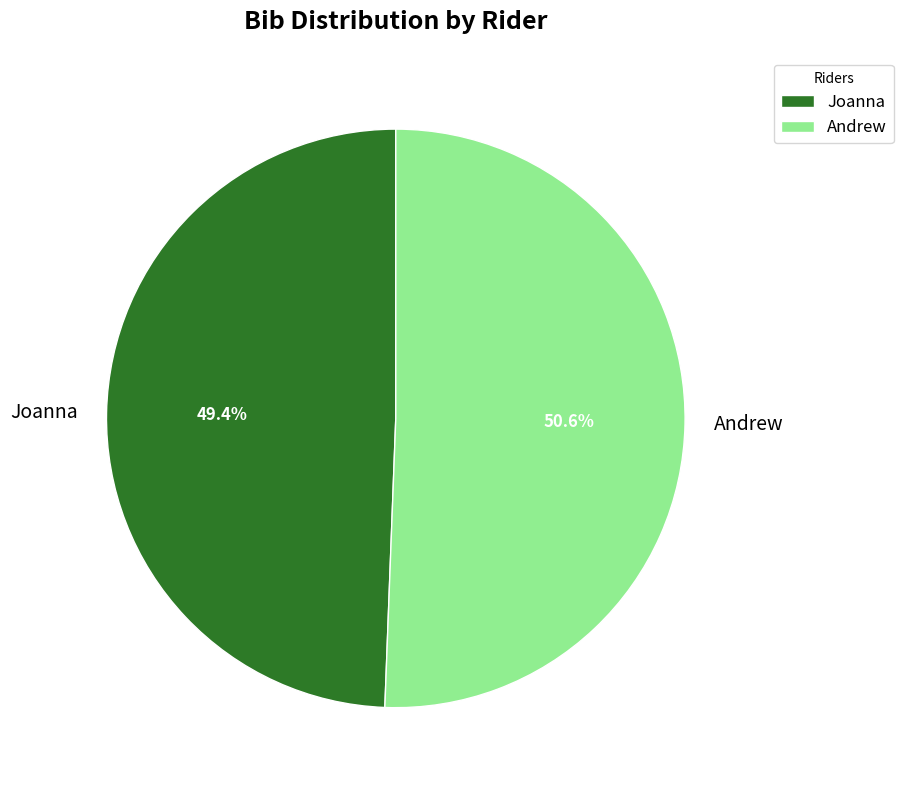

What is the total percentage of Joanna and Andrew?

100.0%